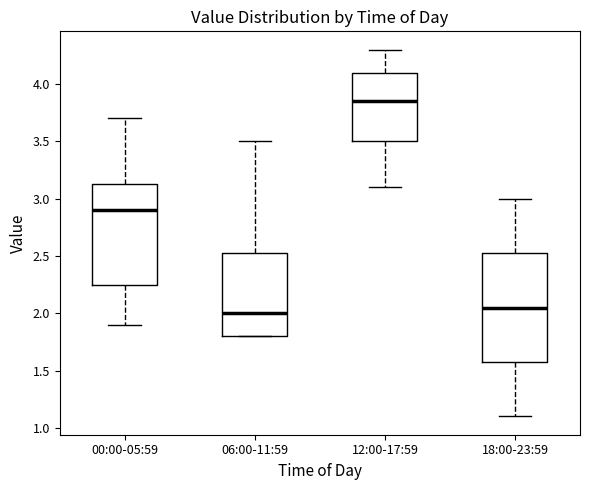

Where does the upper whisker of the box for 12:00-17:59 end on the y-axis? The values are not printed on the chart, so give them approximately, as read against the axis.

4.30